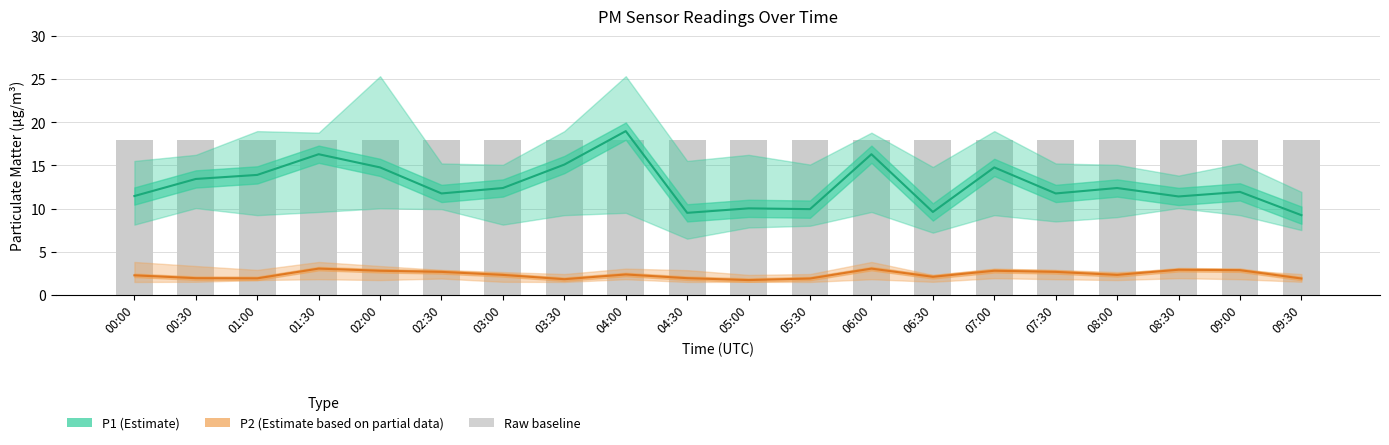

Which series has the largest range (max minus min)?

P1 (Estimate)